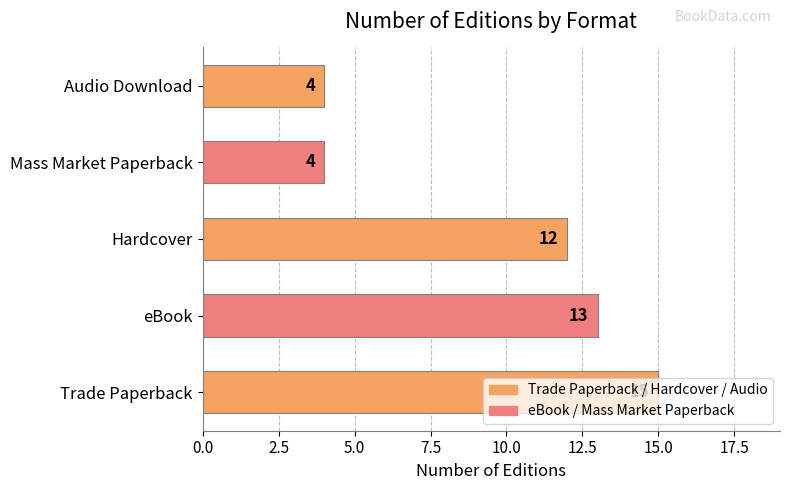

What is the difference between the maximum and minimum values?

11